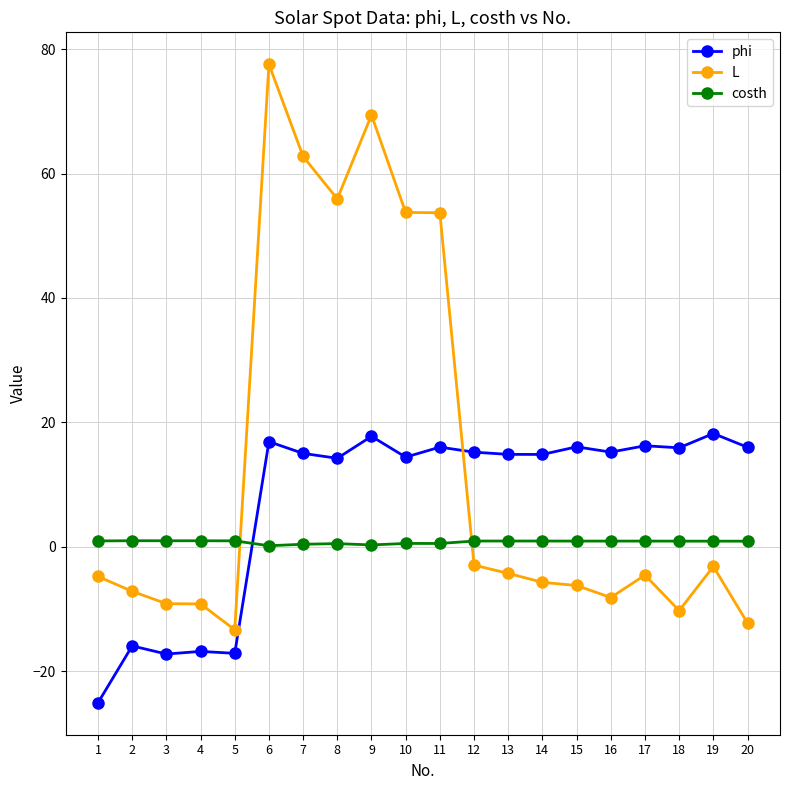

True or false: L has a value of -3.2 at 19.

True